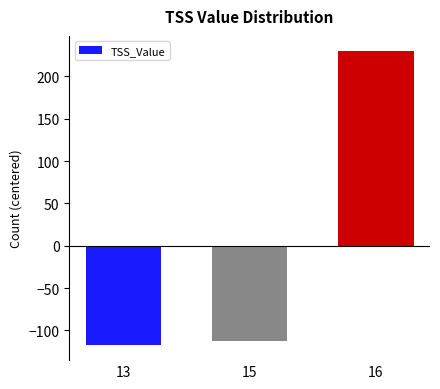

Where is the data nearest to the value 56?

15